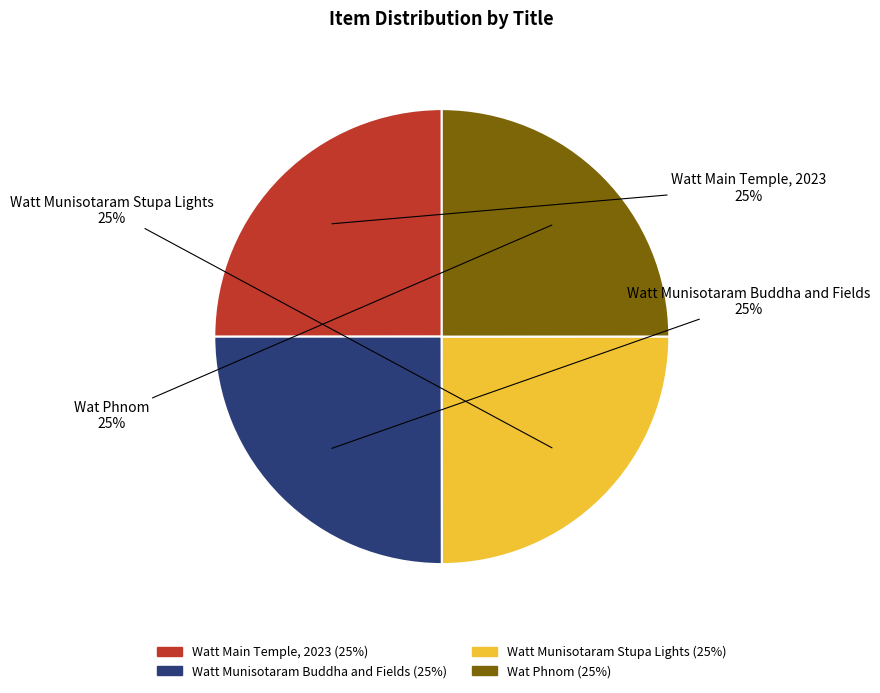

To the nearest percent, what percentage of the pie is Watt Munisotaram Stupa Lights?

25%